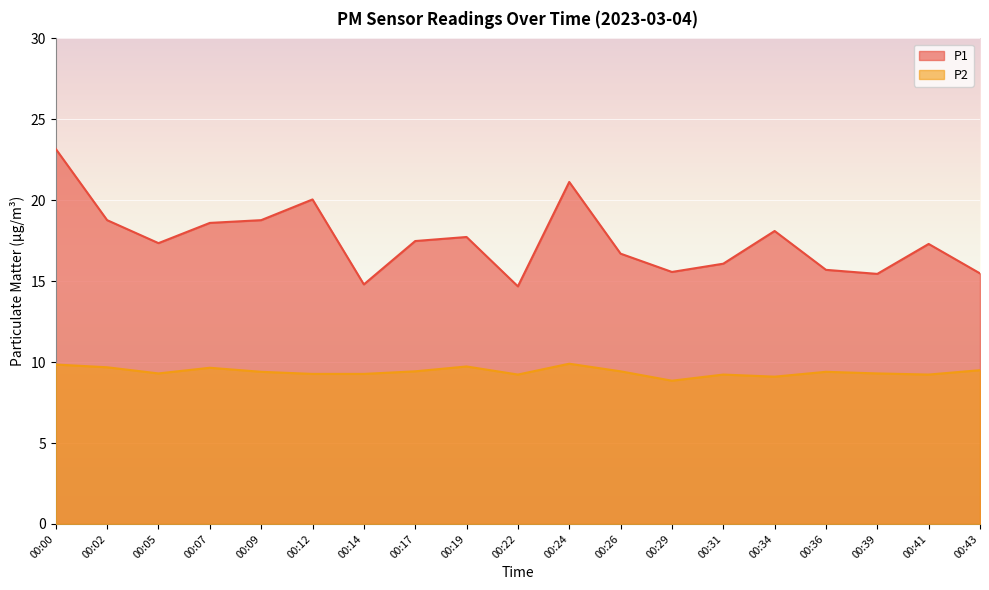

What is the sum of all P1 values?

332.9